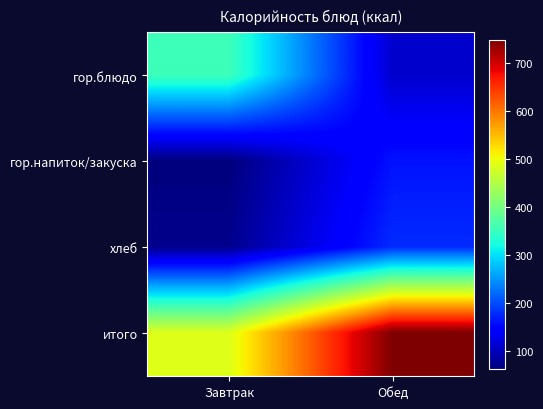

Between Завтрак and Обед, which series saw the biggest shift?

итого